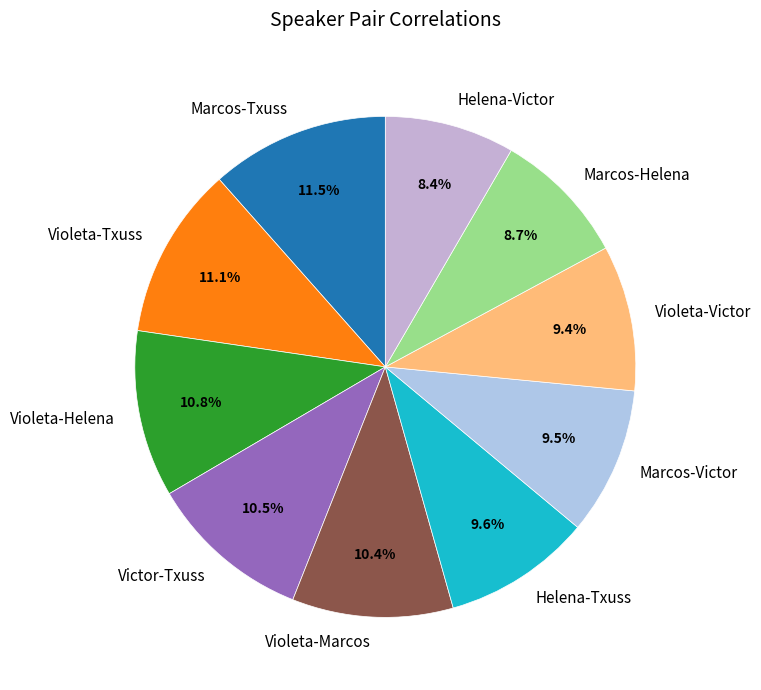

Does Violeta-Victor represent more than half of the total?

No